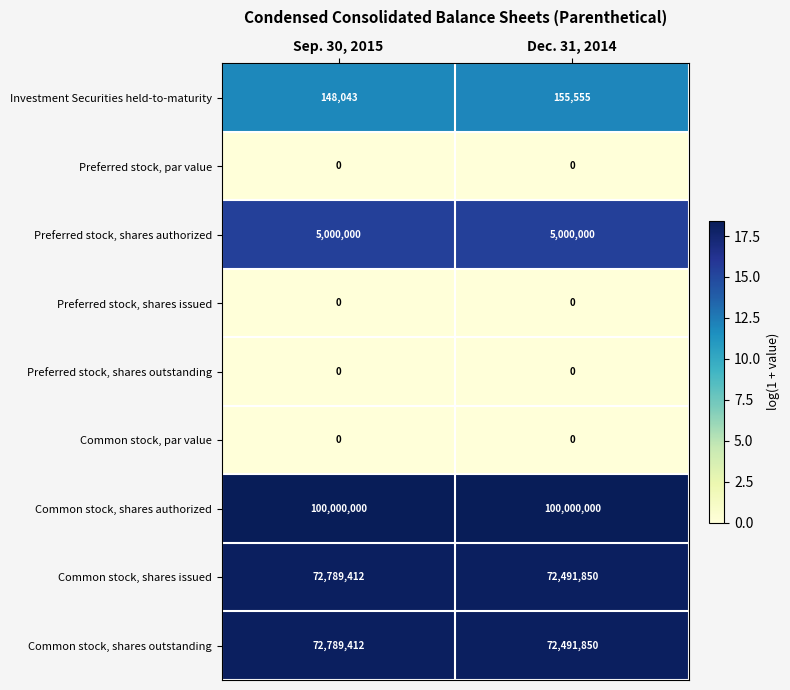

What is the greatest value displayed?

100000000